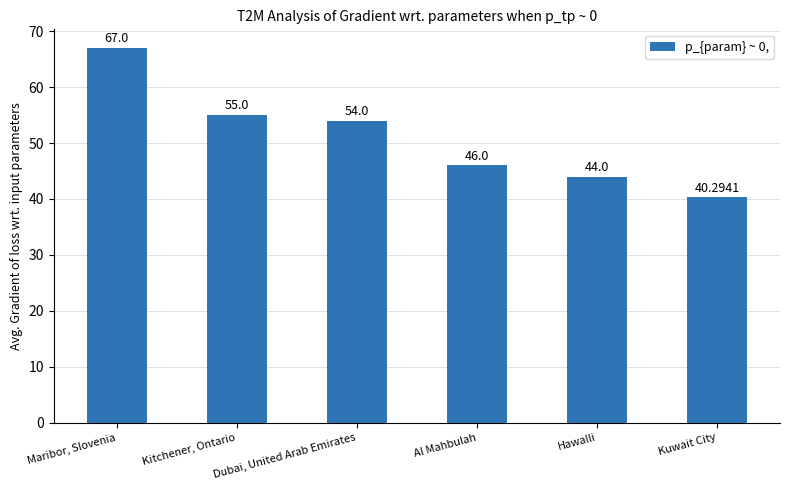

What is the difference between the maximum and minimum values?

26.7